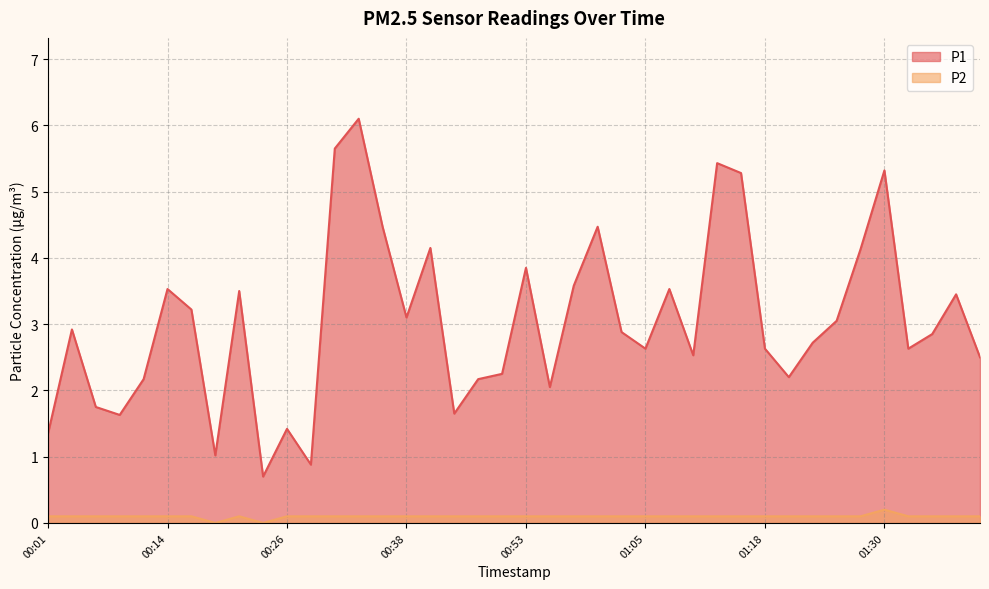

At which label is P1 closest to 3?

01:25